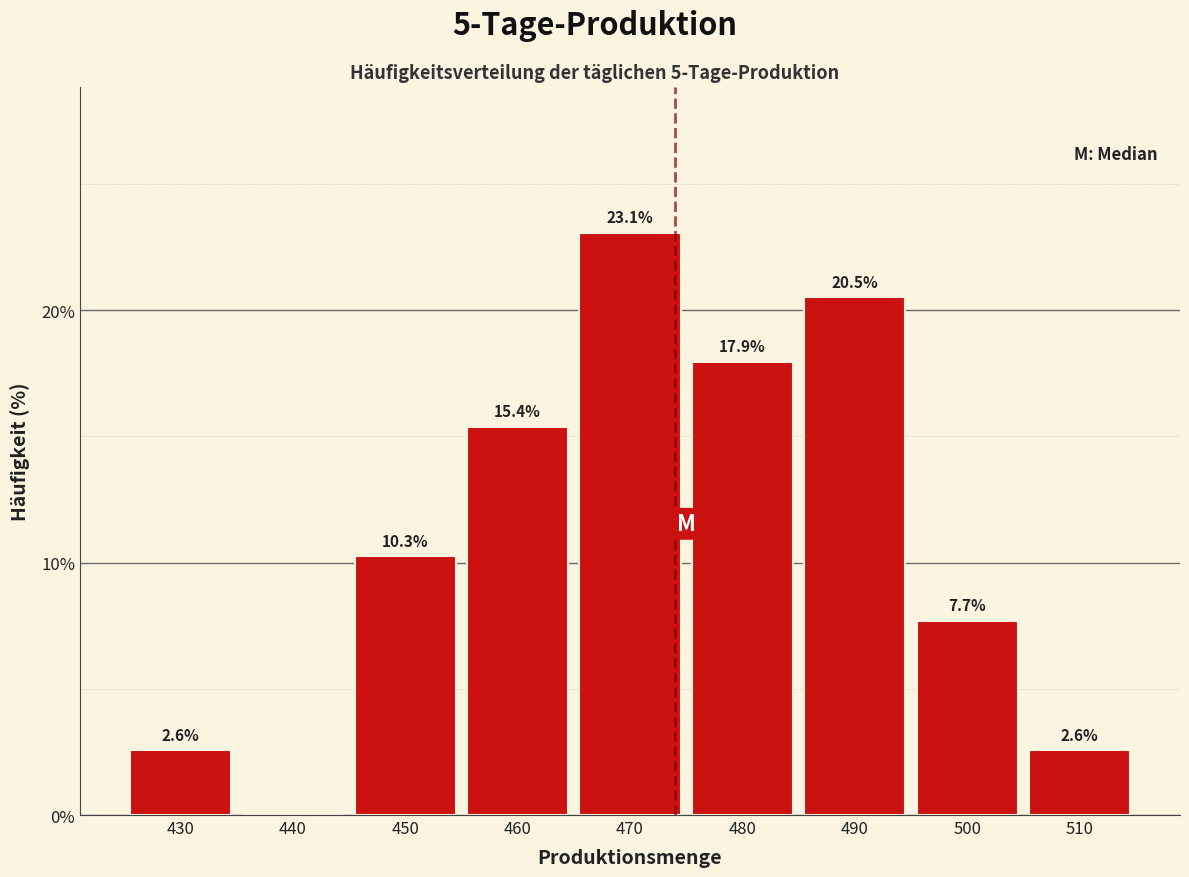

Reading left to right, list all the values displayed in this chart.

430=2.6	440=0.0	450=10.3	460=15.4	470=23.1	480=17.9	490=20.5	500=7.7	510=2.6